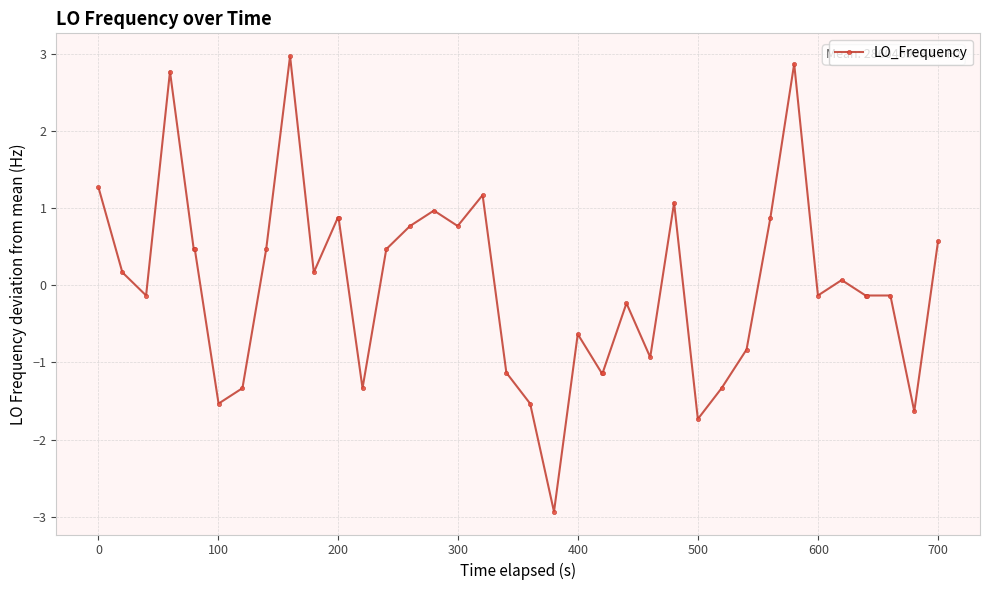

What is the maximum value shown in the chart?

3.0